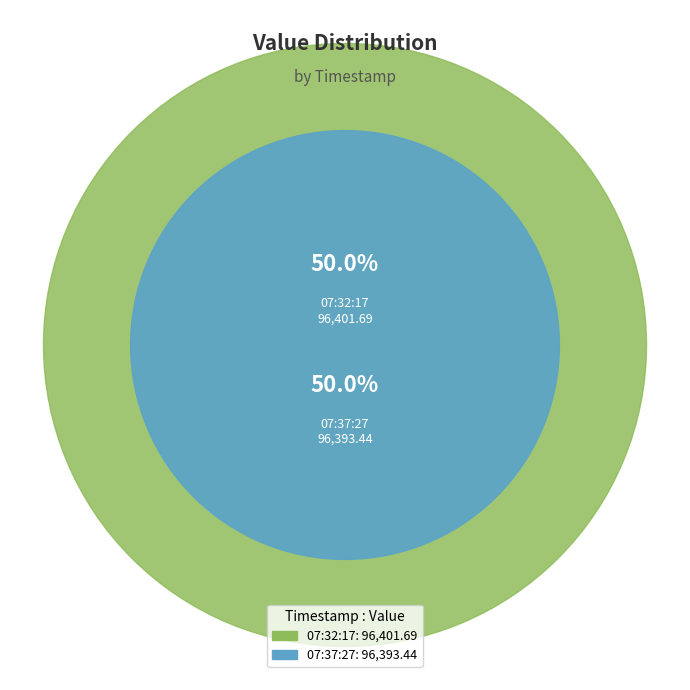

To the nearest percent, what percentage of the pie is 2023-02-25T07:32:17.597Z?

50%